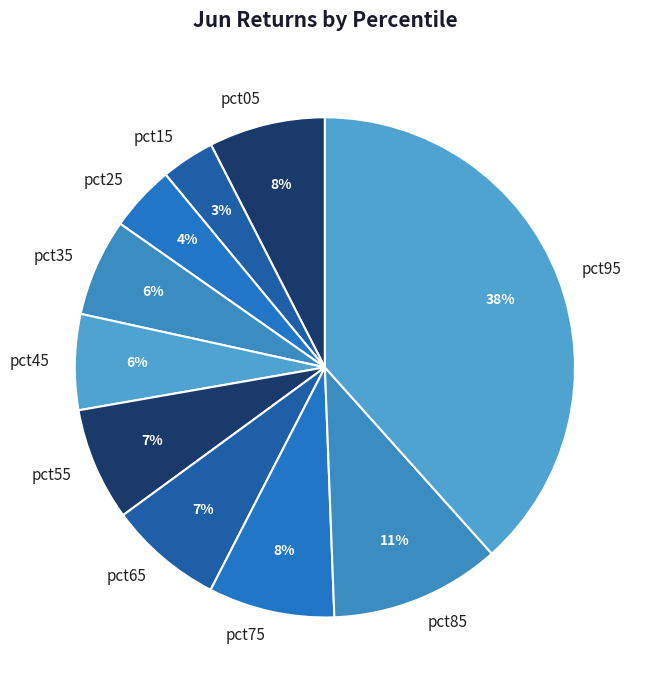

Which has a higher value, pct75 or pct35?

pct75